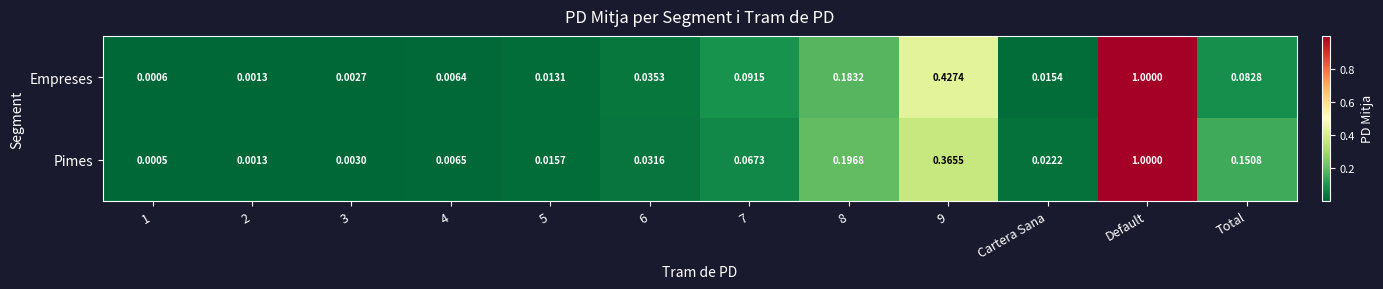

Which series has the largest total across all categories?

Pimes